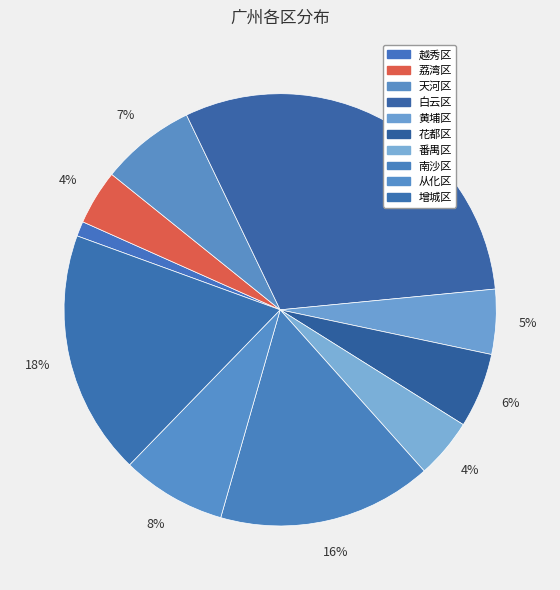

To the nearest percent, what portion does 荔湾区 represent?

4%